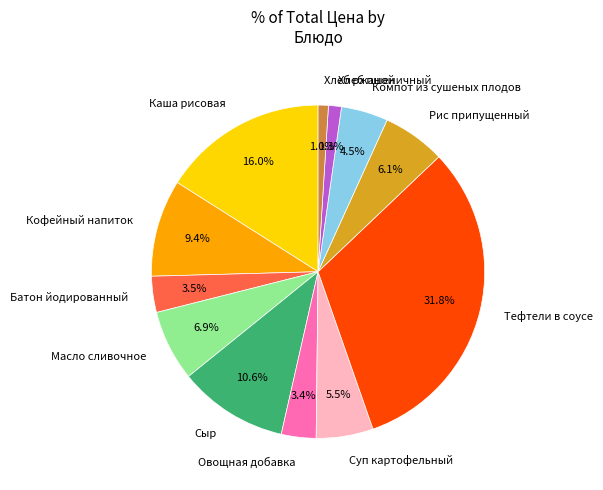

To the nearest percent, what is the combined percentage of Батон йодированный and Суп картофельный?

9%